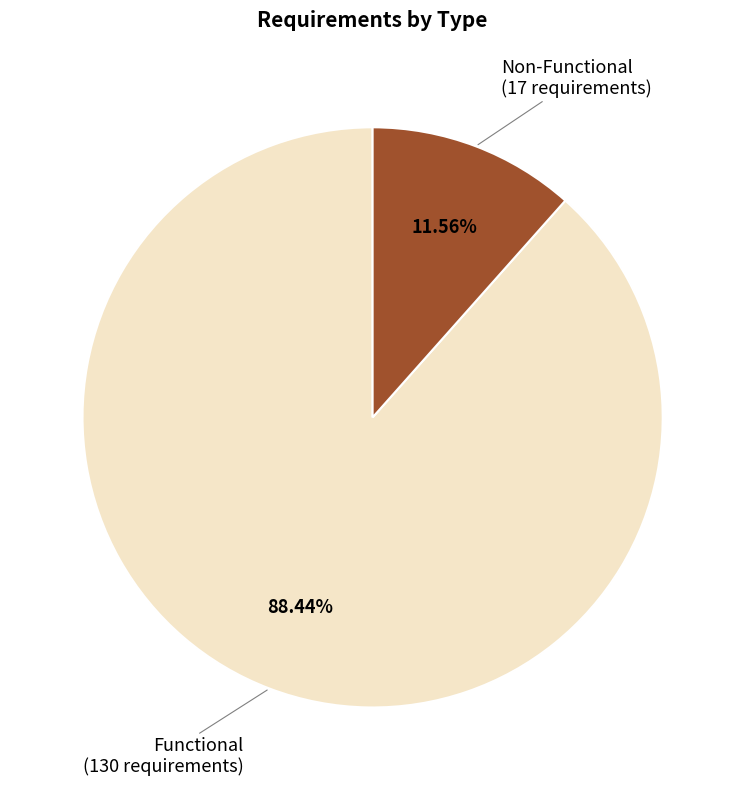

Does any single category account for the majority?

Yes